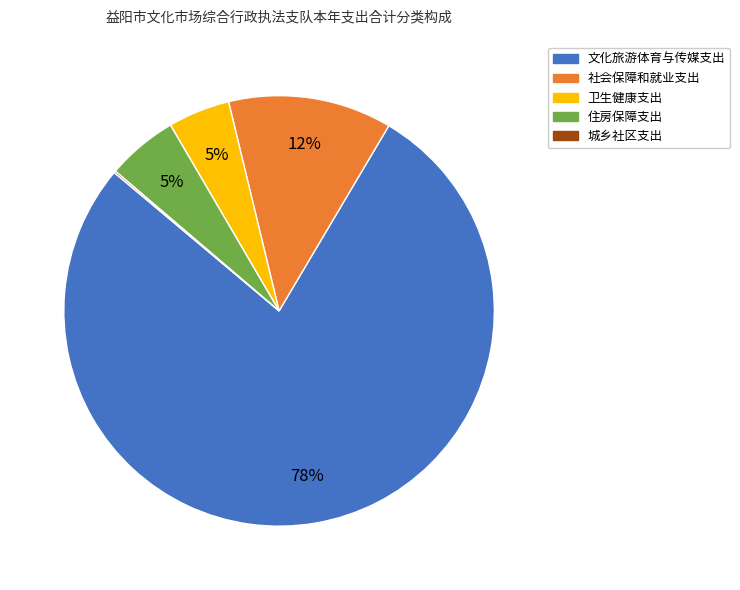

The 文化旅游体育与传媒支出 slice represents 91% of the pie. True or false?

False